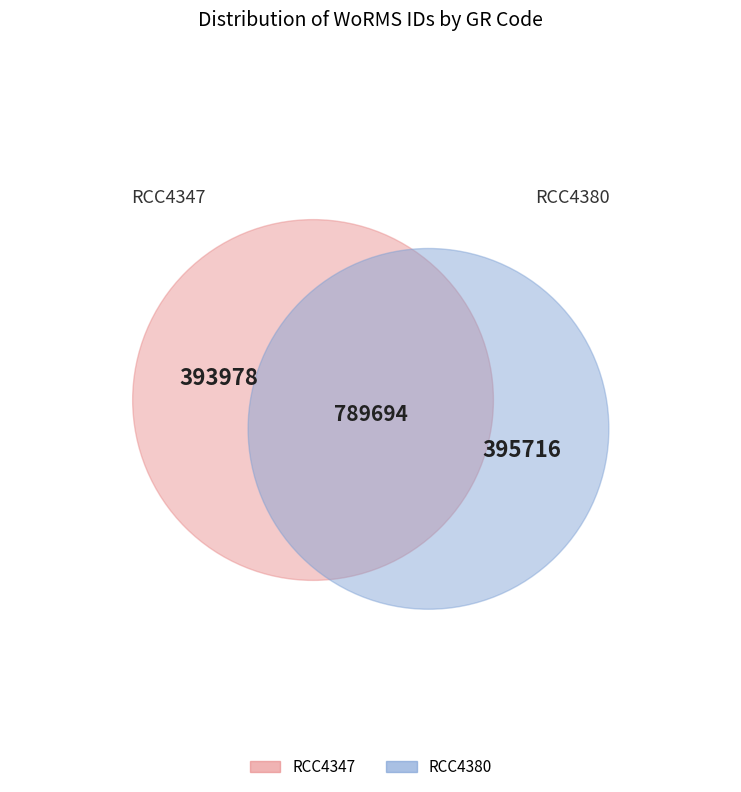

Count the number of slices in the pie.

2